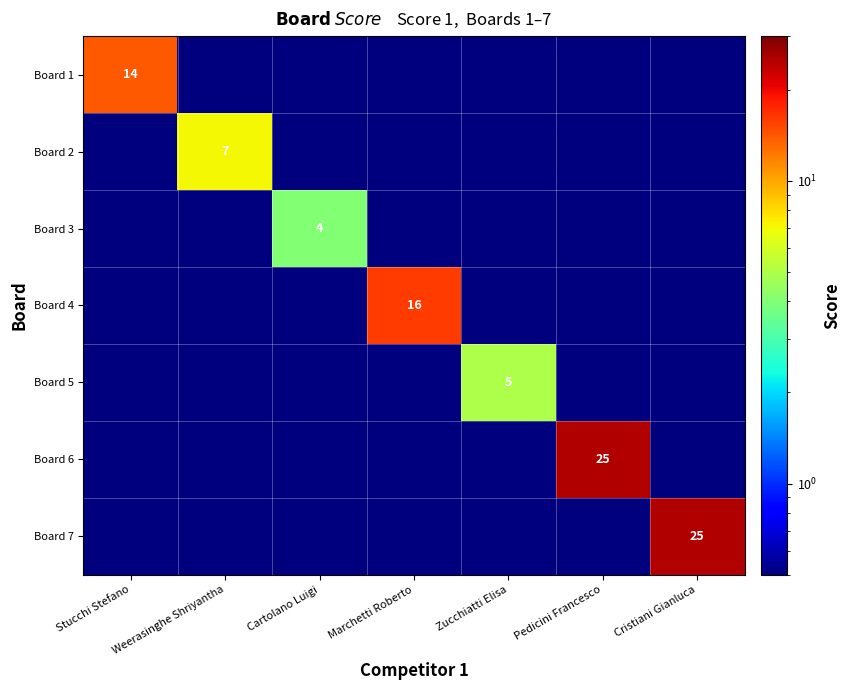

The Board 1 series shows 14.0 at Stucchi Stefano. True or false?

True